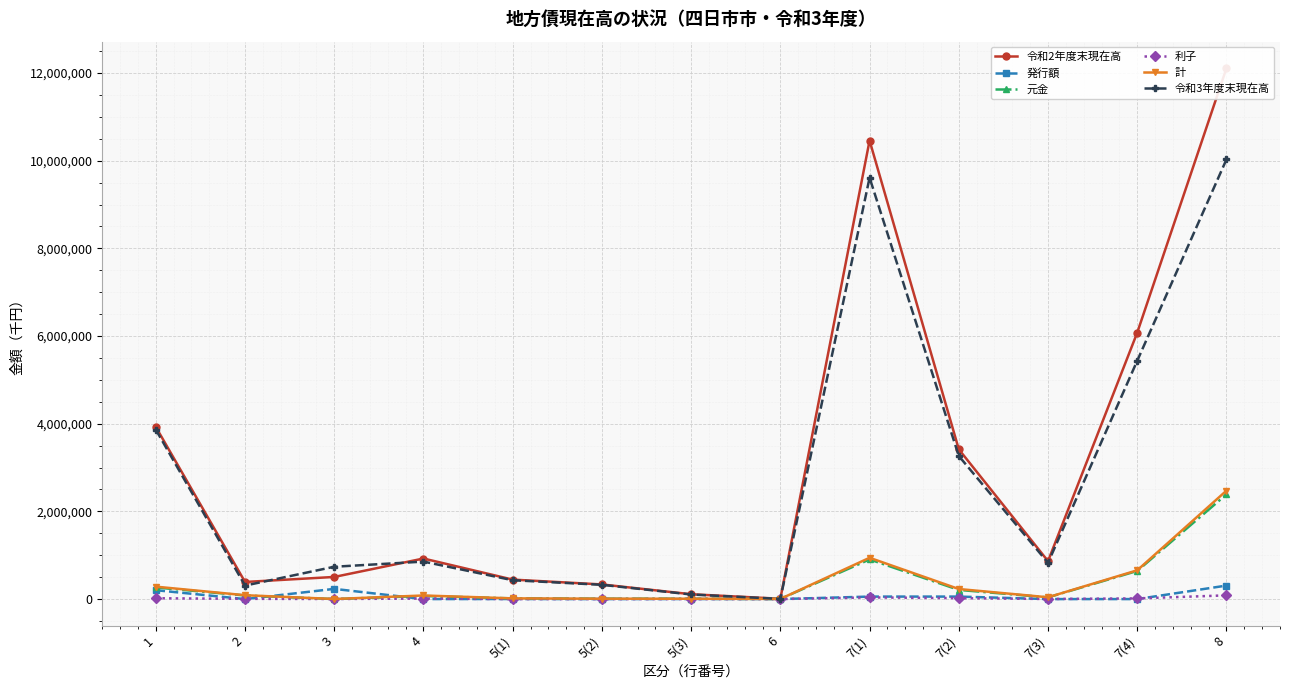

At 7(4), list the series in order from smallest to largest.

発行額, 利子, 元金, 計, 令和3年度末現在高, 令和2年度末現在高